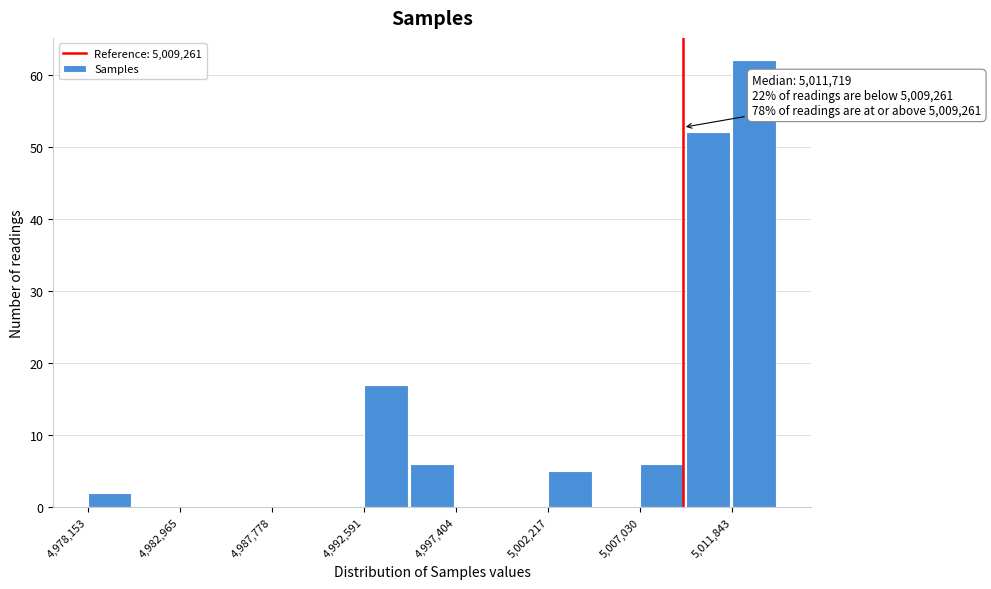

Which range on the x-axis has the tallest bar?

5012000 to 5014500